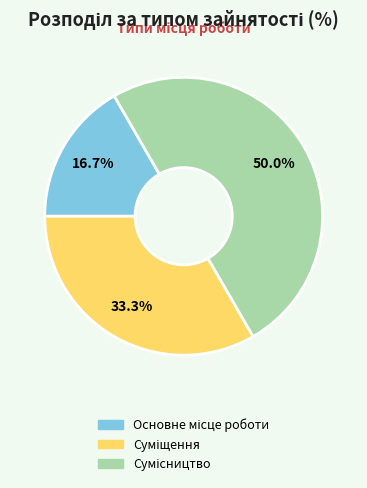

To the nearest percent, what is the difference between the Сумісництво and Основне місце роботи slice percentages?

33%